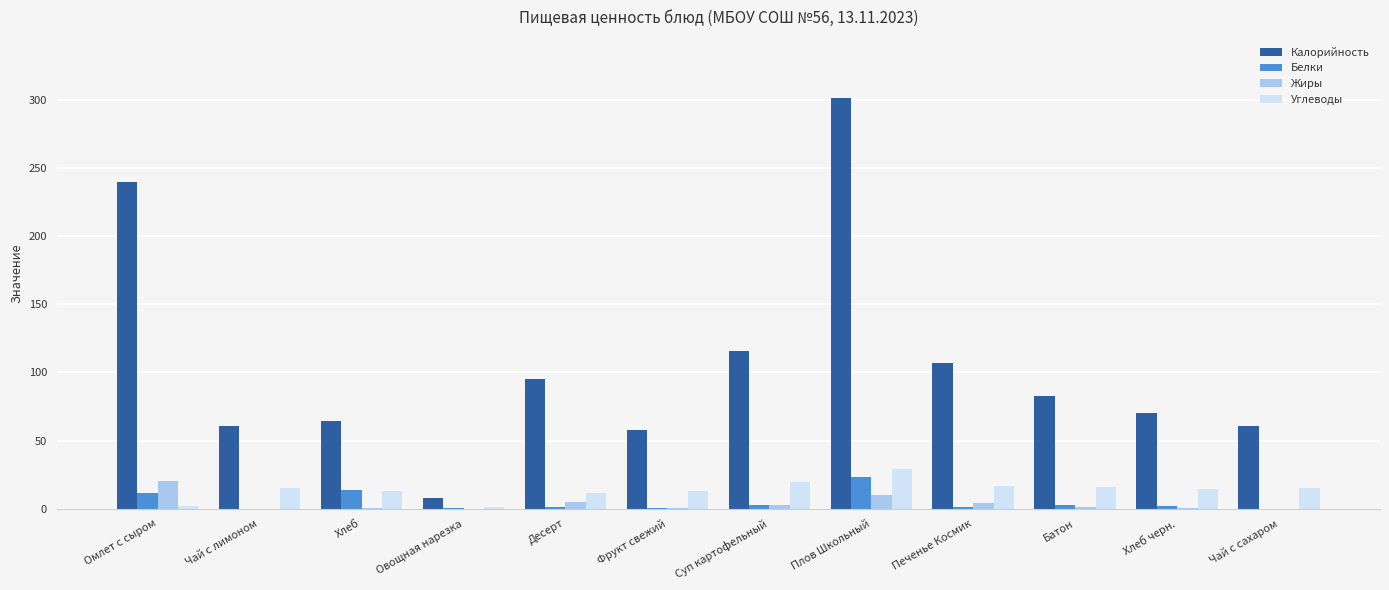

At which label is Калорийность closest to 154?

Суп картофельный